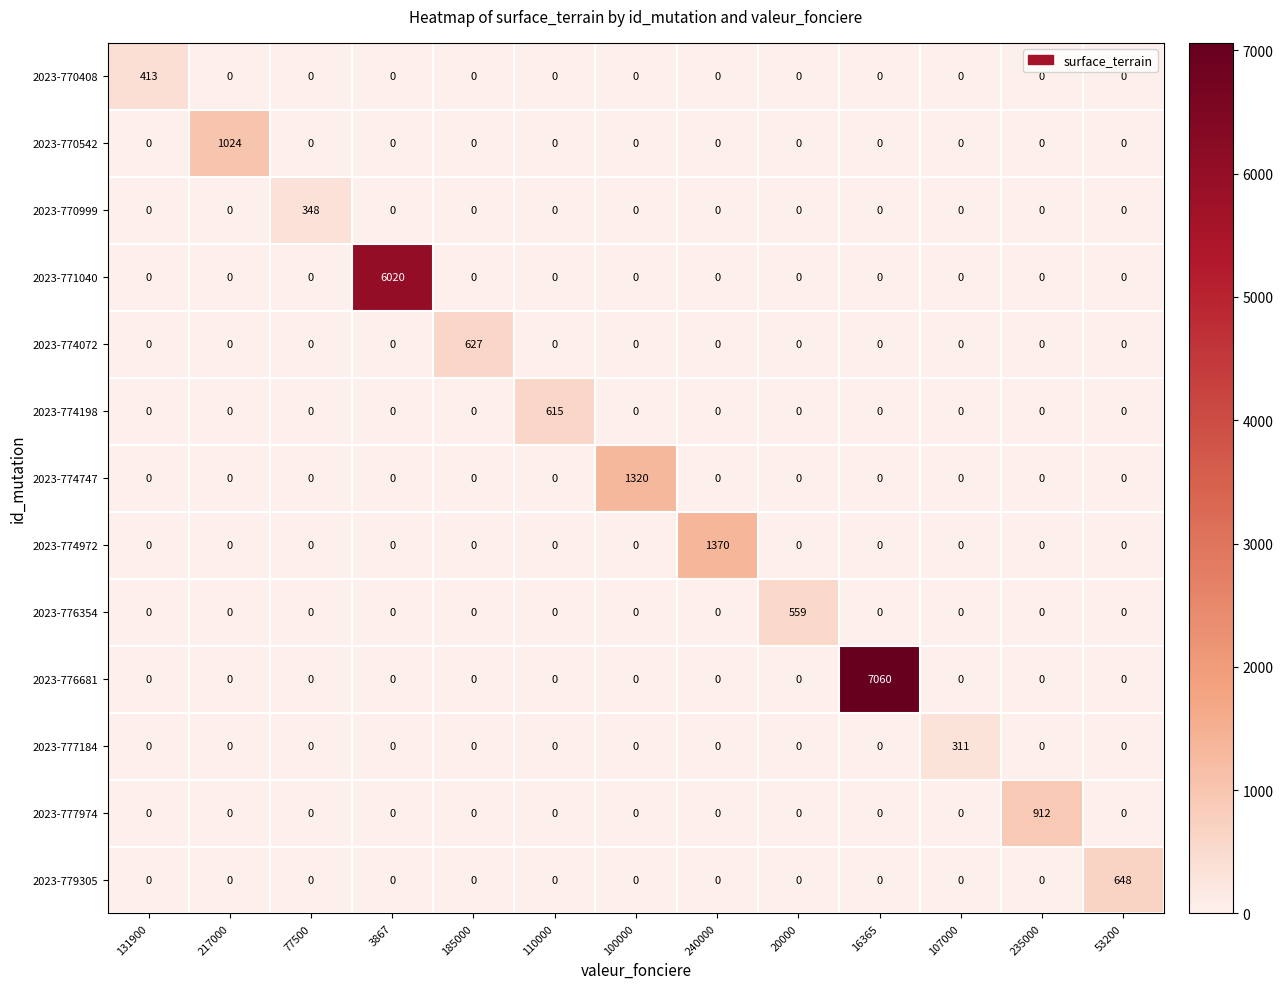

Rank the series by their maximum value, from lowest to highest.

2023-777184, 2023-770999, 2023-770408, 2023-776354, 2023-774198, 2023-774072, 2023-779305, 2023-777974, 2023-770542, 2023-774747, 2023-774972, 2023-771040, 2023-776681